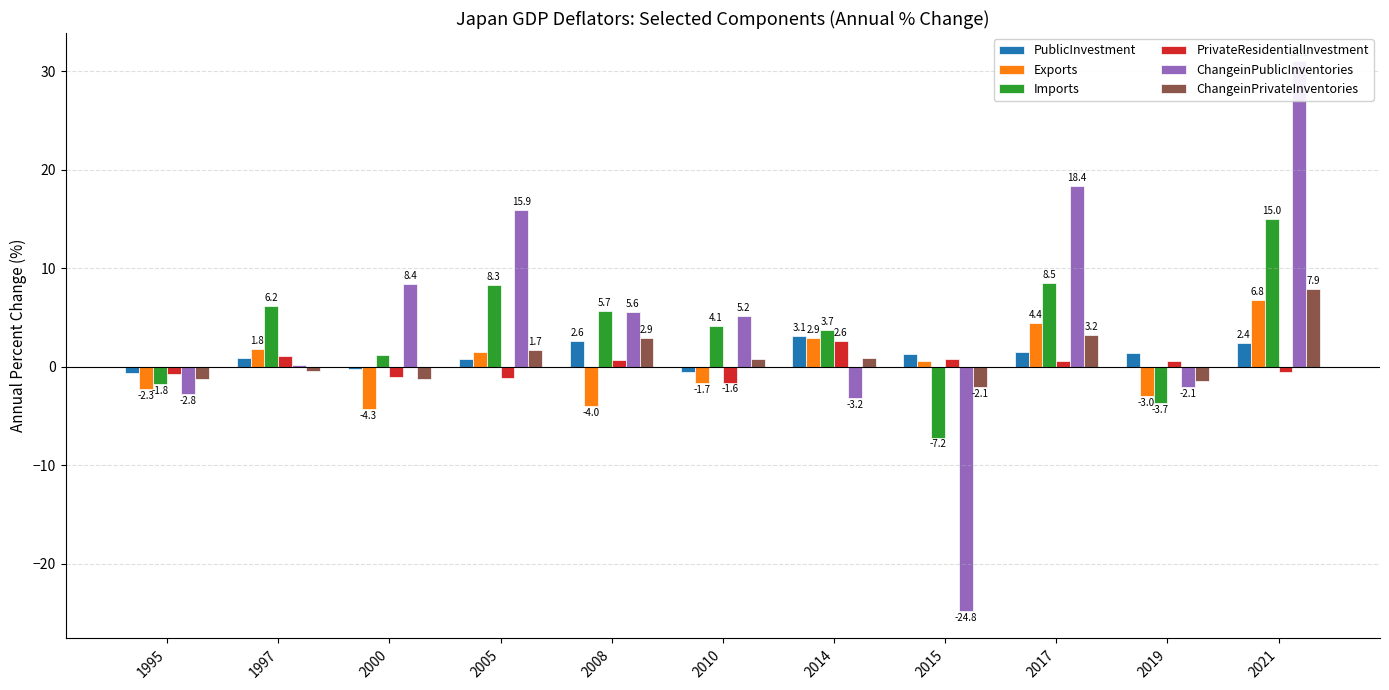

What are all the series names shown in the legend?

PublicInvestment, Exports, Imports, PrivateResidentialInvestment, ChangeinPublicInventories, ChangeinPrivateInventories